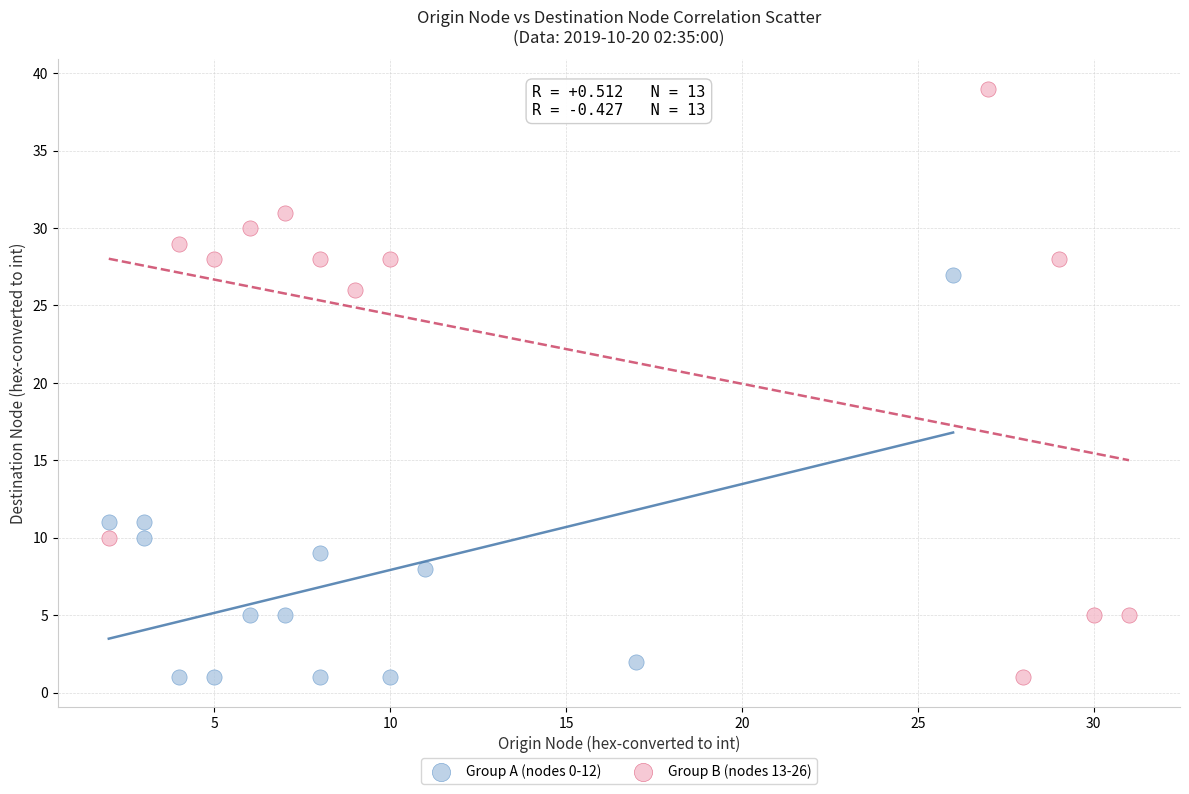

Which series has the widest spread of Y values?

Group B (nodes 13-26)